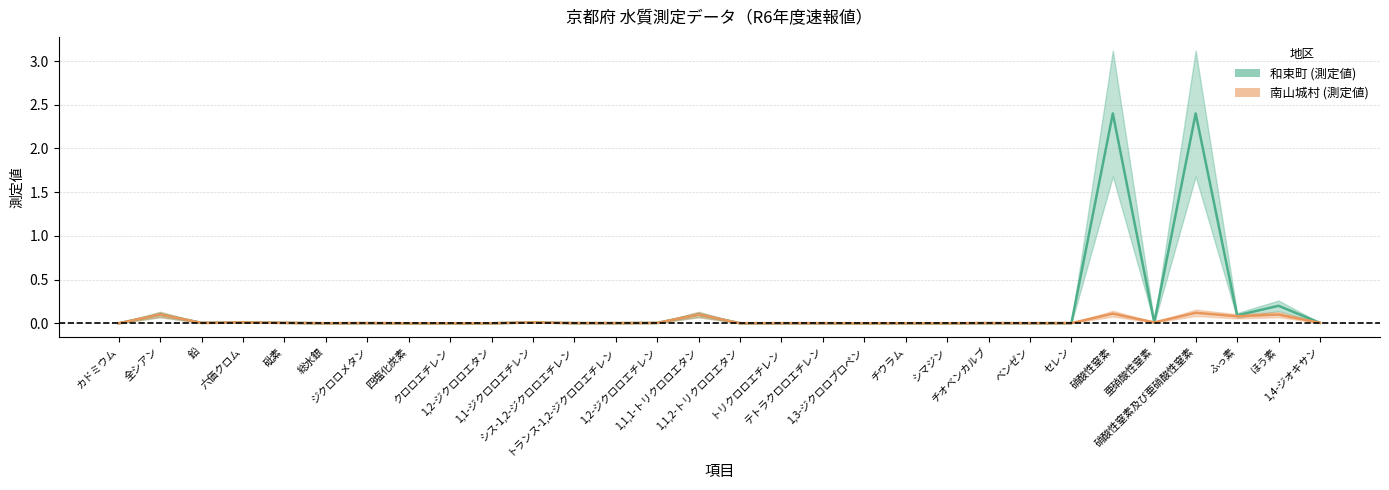

How many interior local peaks does the 和束町 (測定値) series have?

10